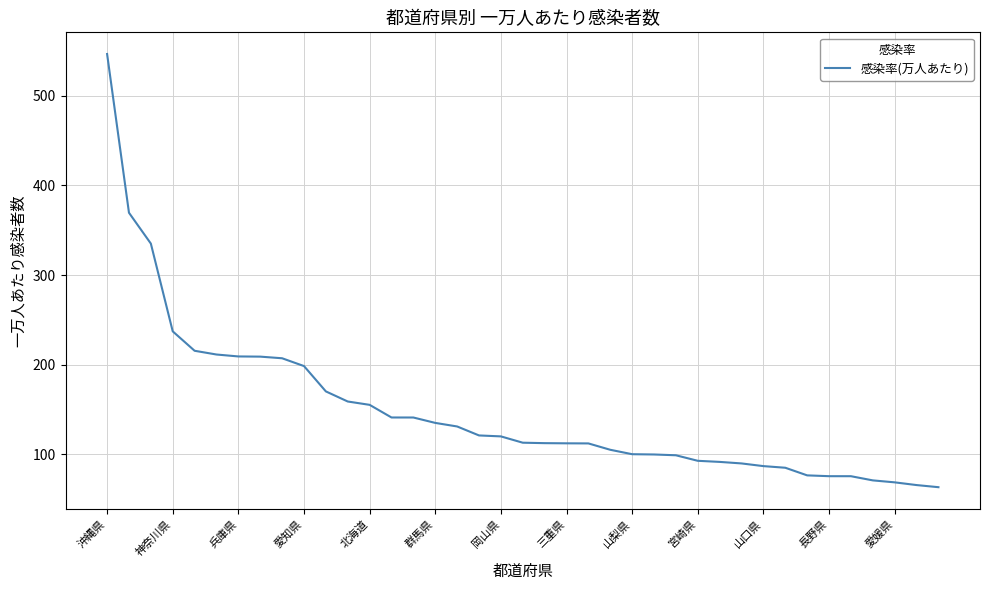

What is the difference between the maximum and minimum values?

483.0